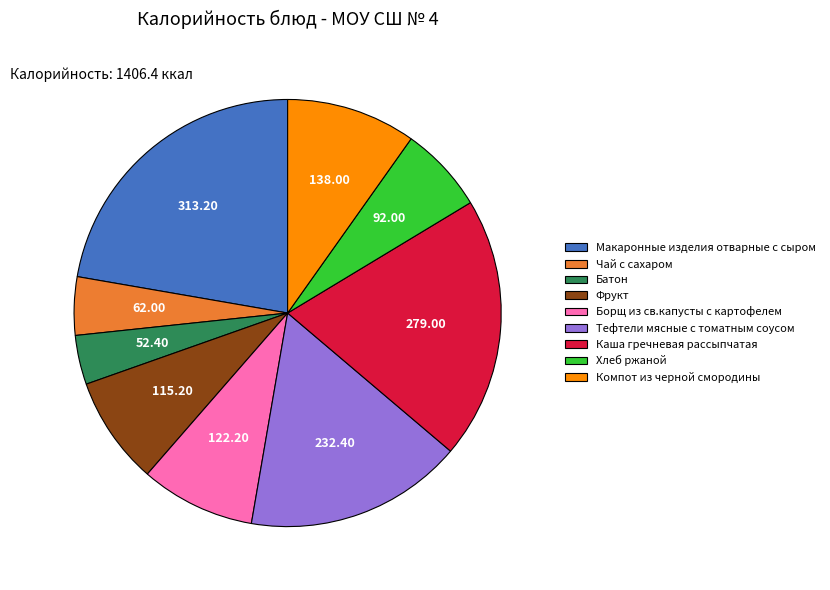

Does Каша гречневая рассыпчатая account for over 50% of the chart?

No